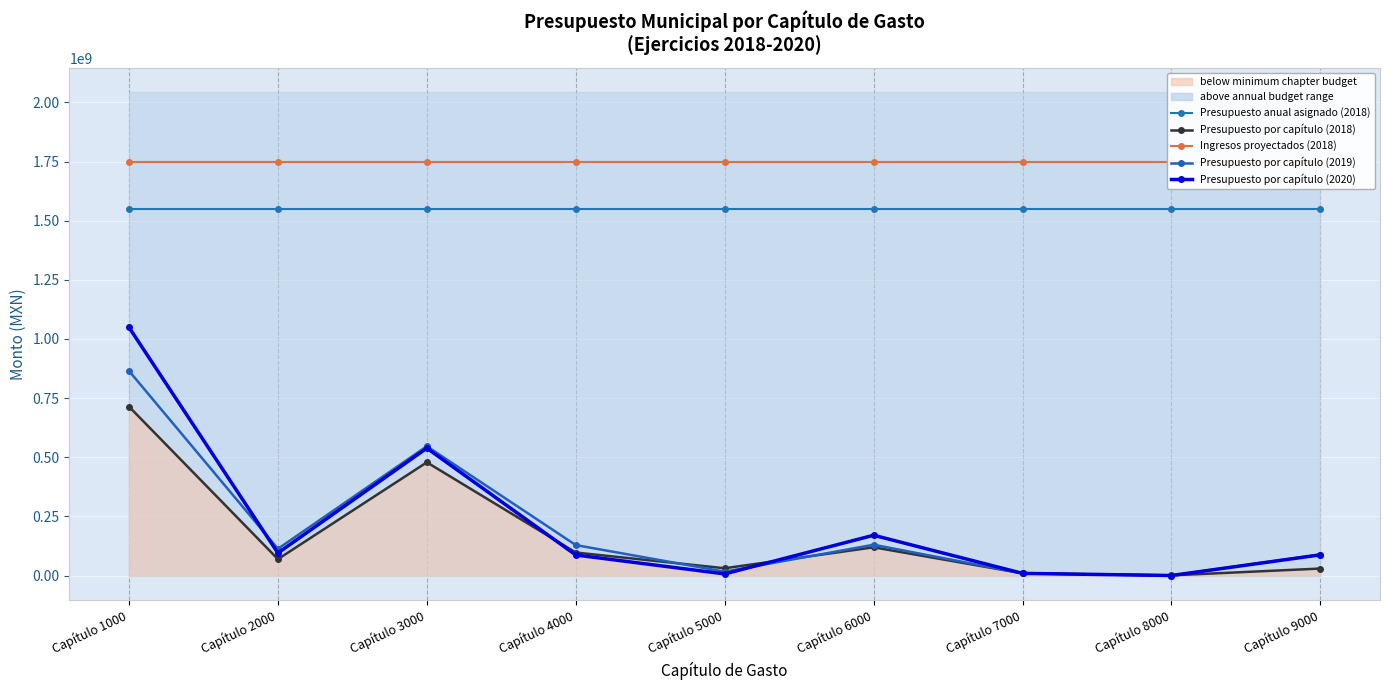

At which category does the chart reach its peak across all series?

Capítulo 1000